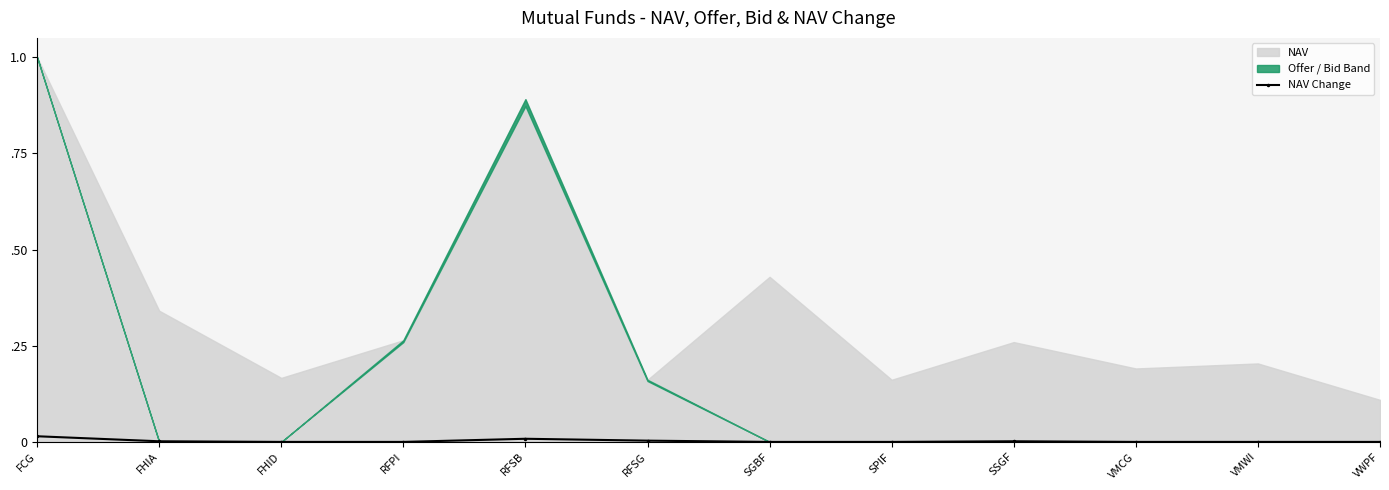

Where is the first local maximum?

RFSB